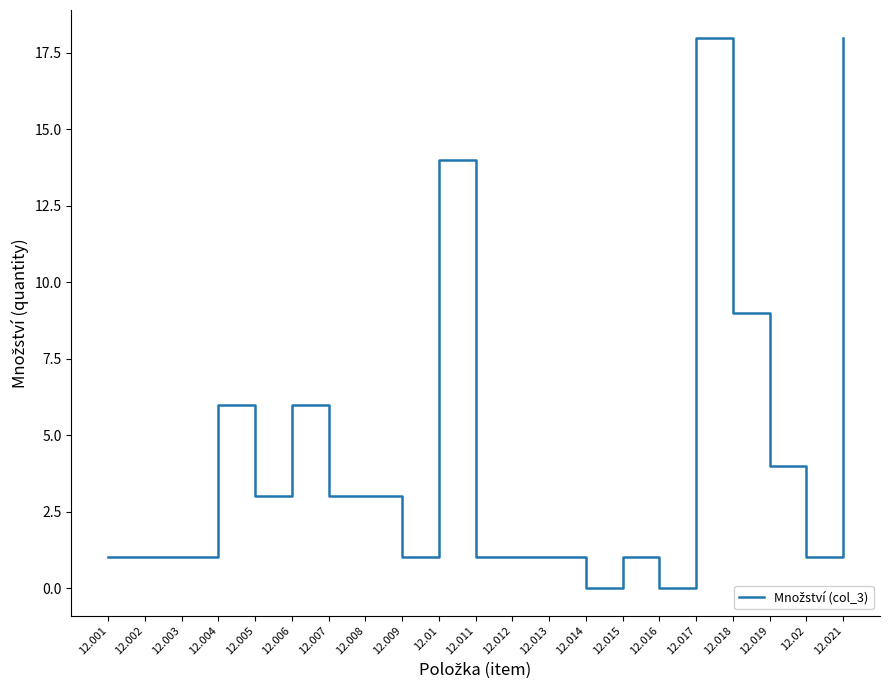

True or false: the data shows 10 at 12.021.

False